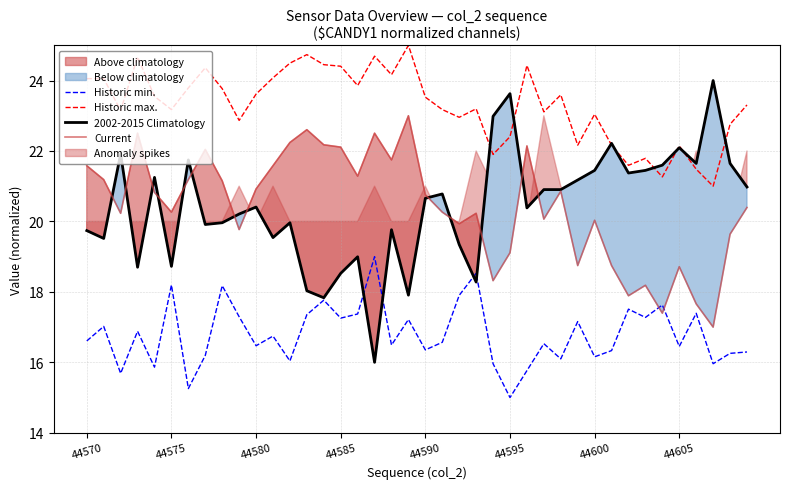

Which series ends up on top after the final intersection of Historic min. and Current?

Current